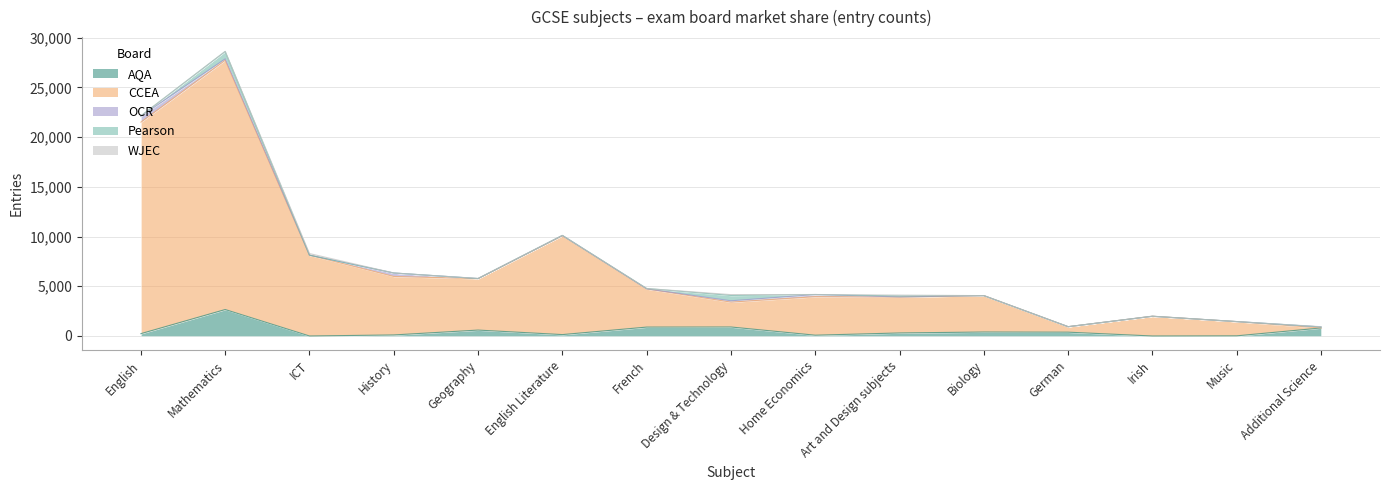

At which category does AQA reach its first local valley?

ICT